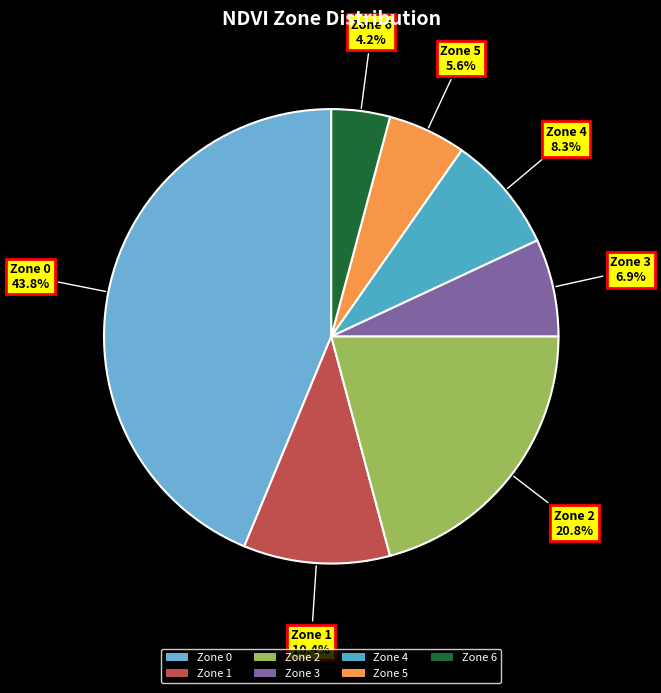

Is there a majority slice in this chart?

No